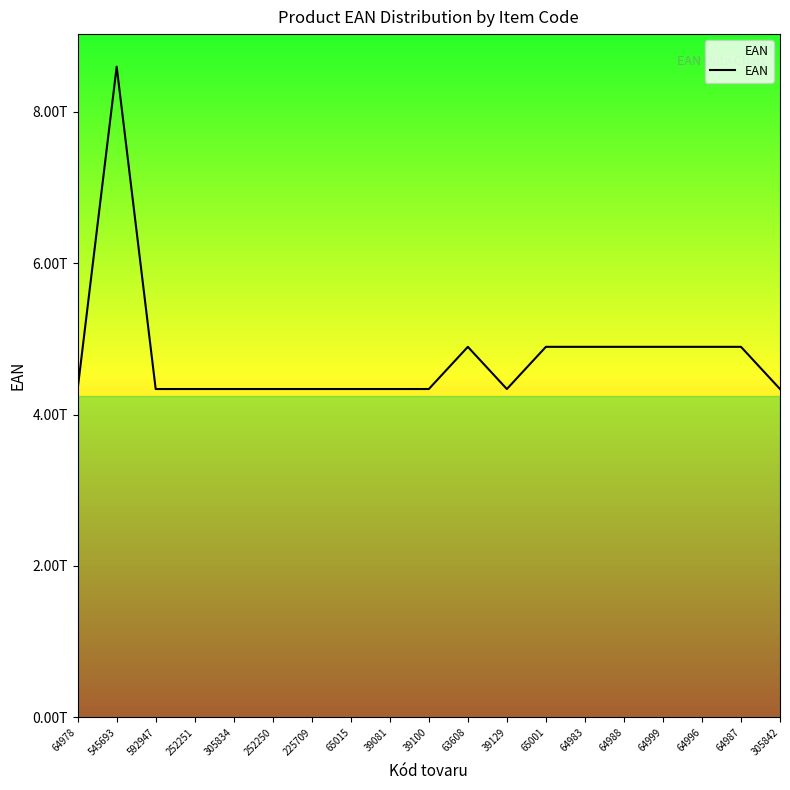

Does the chart have visible grid lines?

No